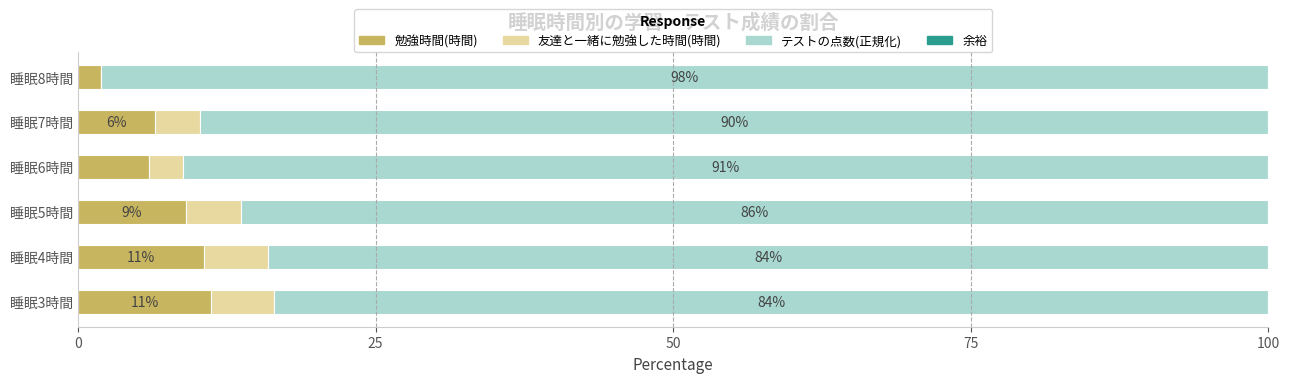

What is the highest value of the 勉強時間(時間) series?

11.2